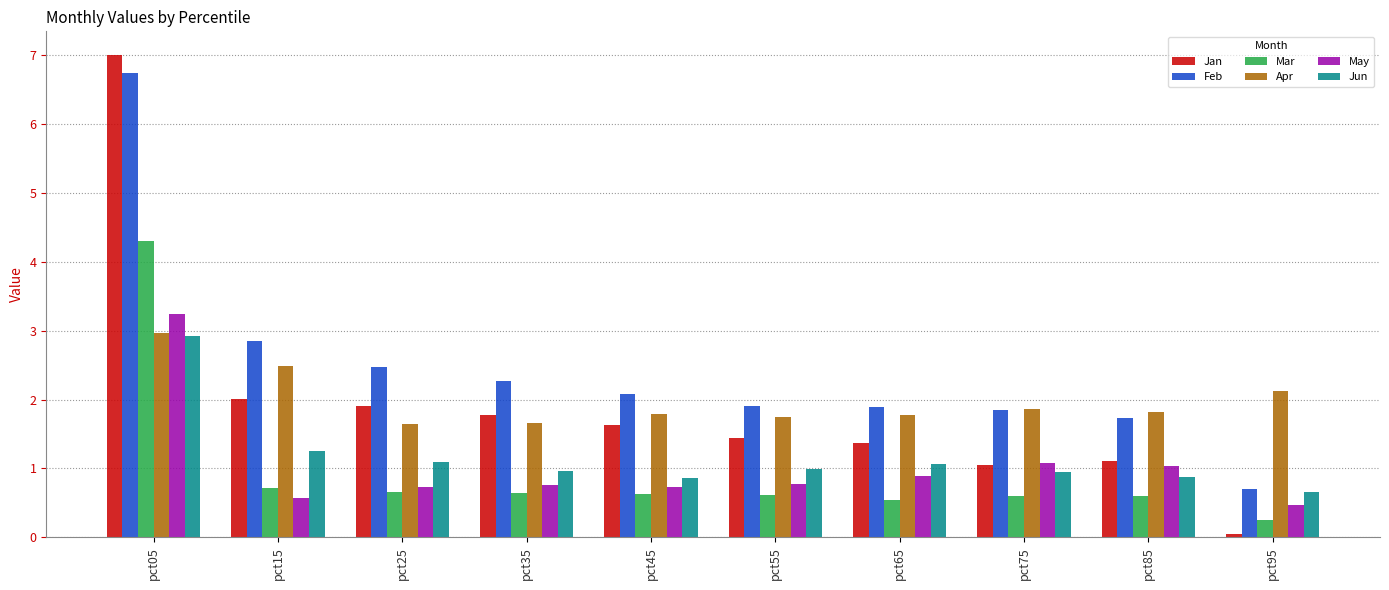

What is the approximate value of Apr at pct95?

2.1